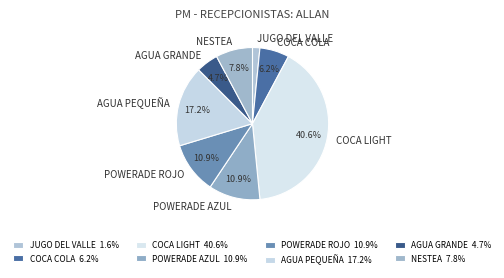

The AGUA GRANDE slice represents 5% of the pie. True or false?

True